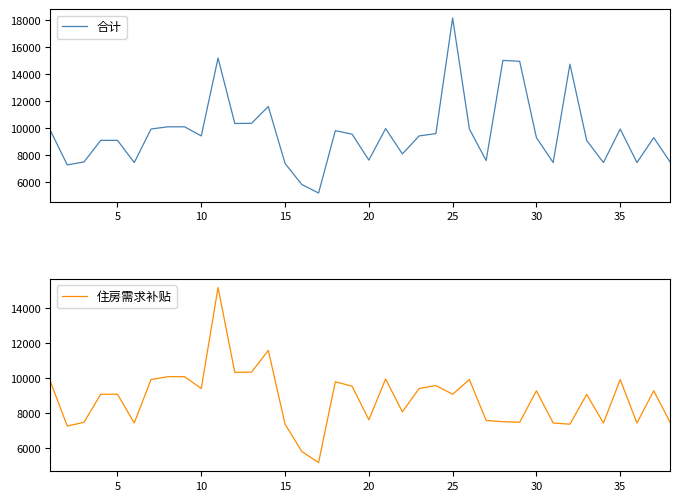

Rank the series by their maximum value, from lowest to highest.

住房需求补贴, 合计